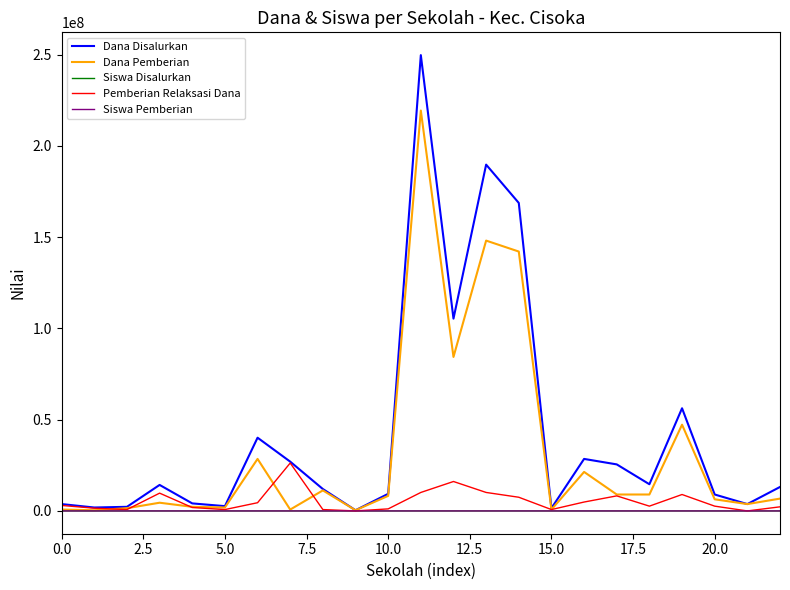

What is the maximum value shown in the chart?

249750000